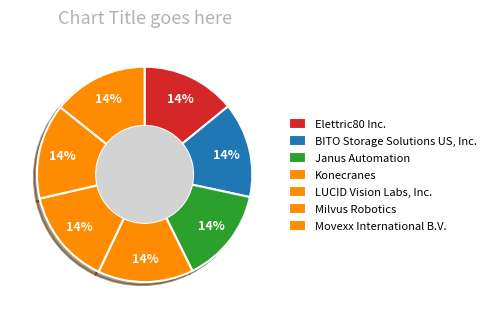

Which category has the smallest portion of the pie?

Elettric80 Inc.